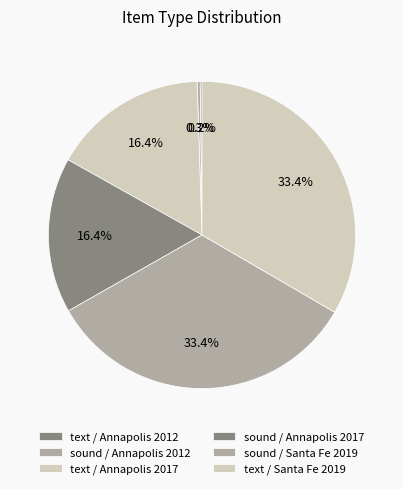

Rank the categories by value from highest to lowest.

text / Santa Fe 2019, sound / Santa Fe 2019, sound / Annapolis 2017, text / Annapolis 2017, sound / Annapolis 2012, text / Annapolis 2012